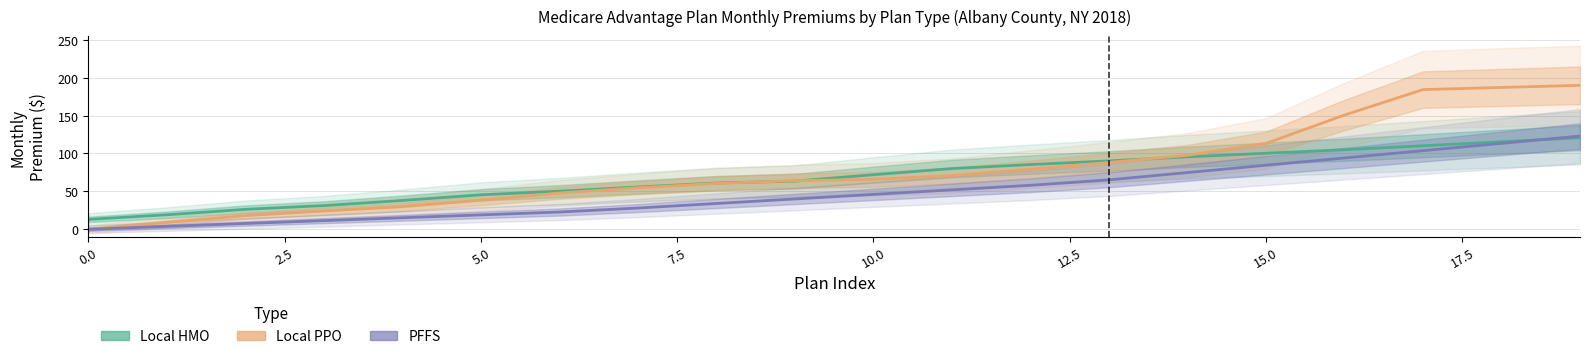

What is the value of the Local PPO point at the 18th from the left?

184.3